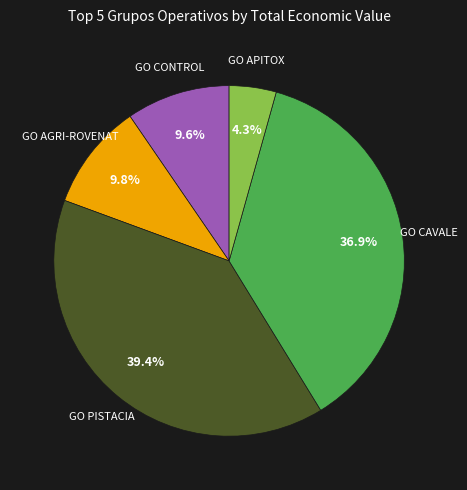

Does any single category account for the majority?

No